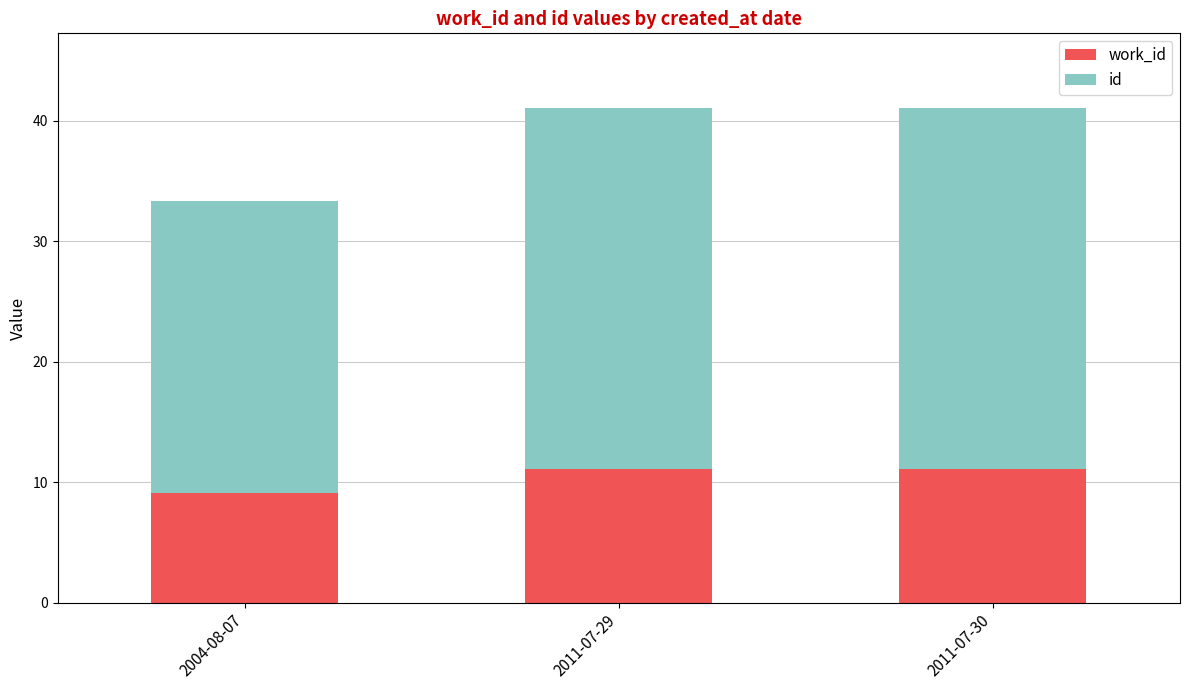

What is the total value across all series at 2004-08-07?

33.3